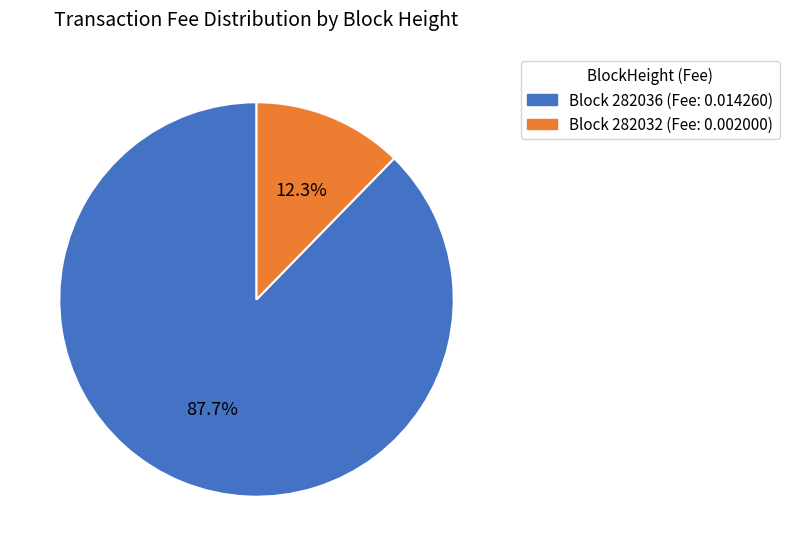

Which category accounts for the majority?

Block 282036 (Fee: 0.014260)